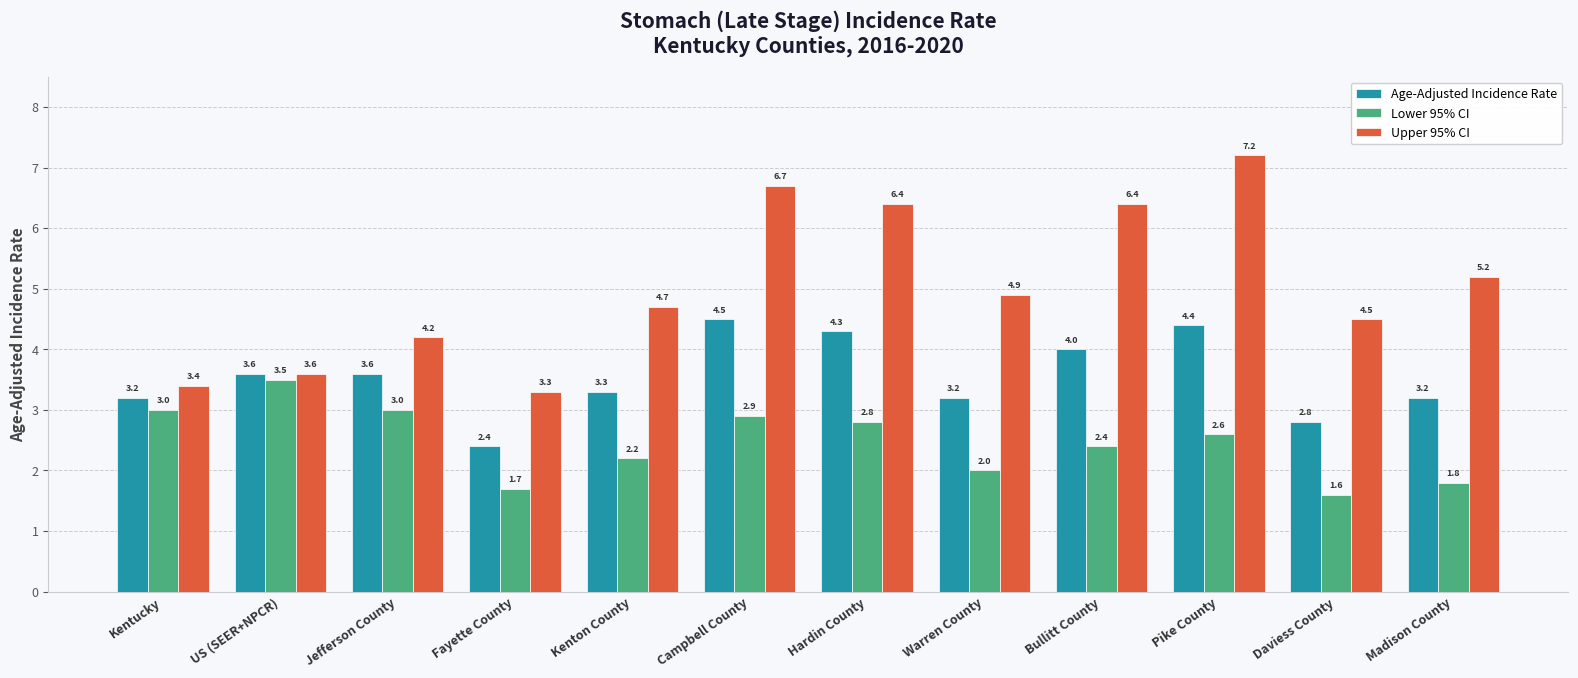

How many groups of bars are there?

12